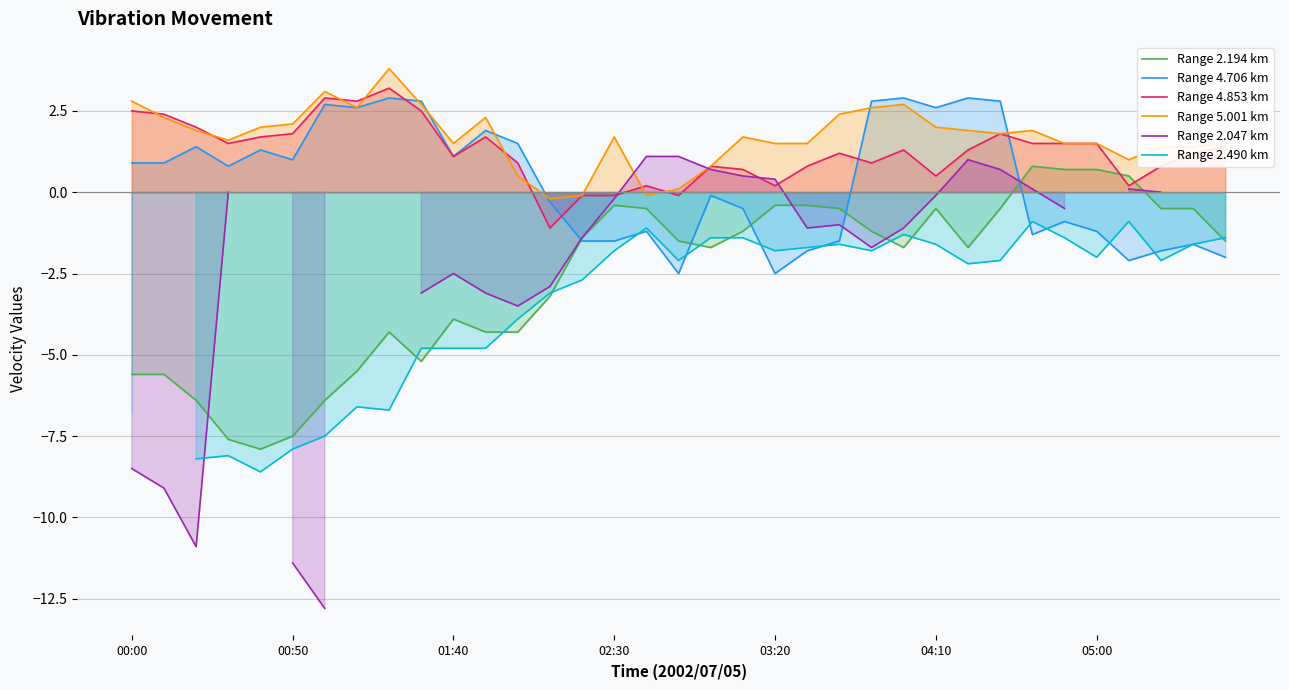

What is the minimum value for Range 2.194 km?

-7.9